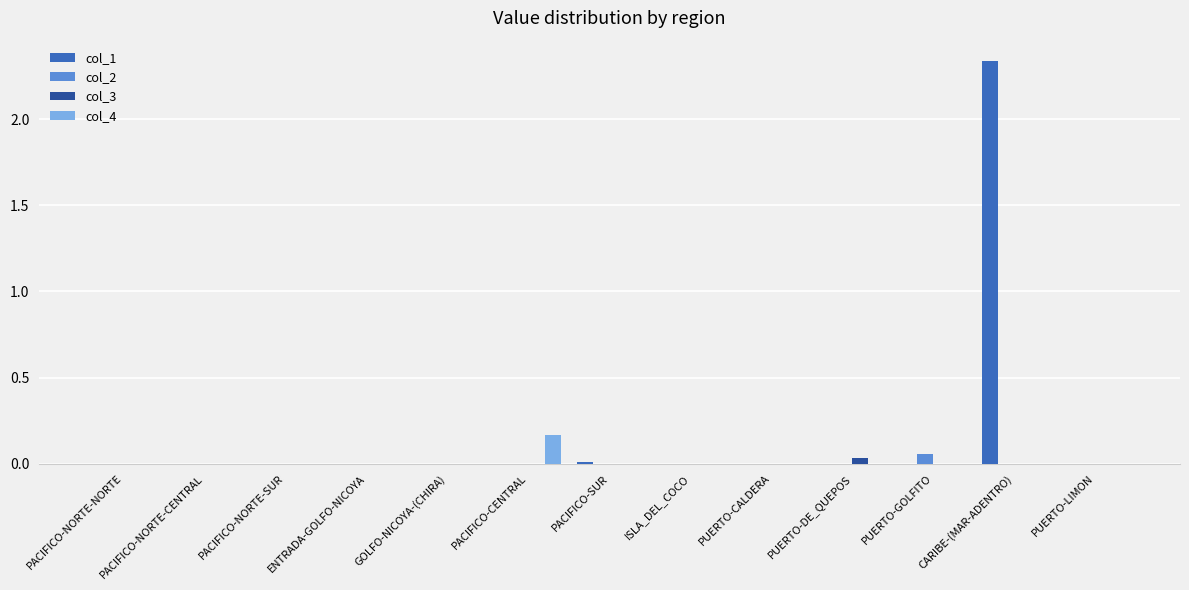

Which series changed the most between CARIBE-(MAR-ADENTRO) and PUERTO-LIMON?

col_1